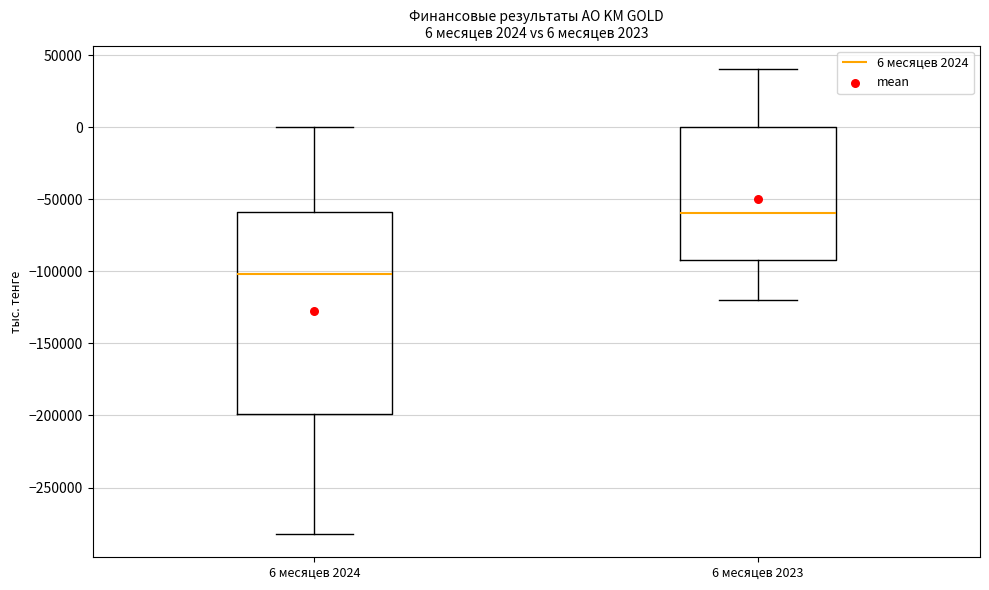

Which box is the tallest, from its lower edge to its upper edge?

6 месяцев 2024